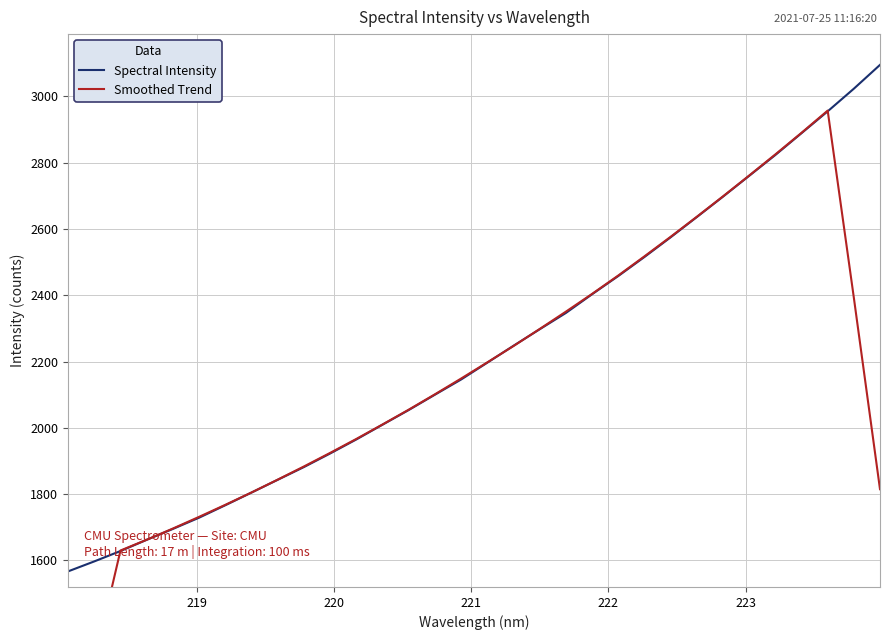

Rank the series by their average value, from highest to lowest.

Spectral Intensity, Smoothed Trend